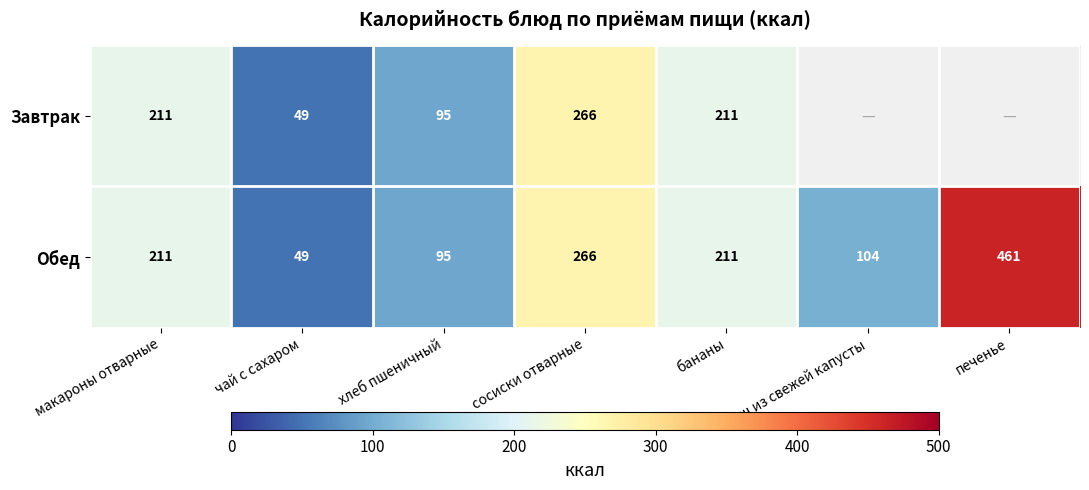

How many distinct data groups are displayed?

2